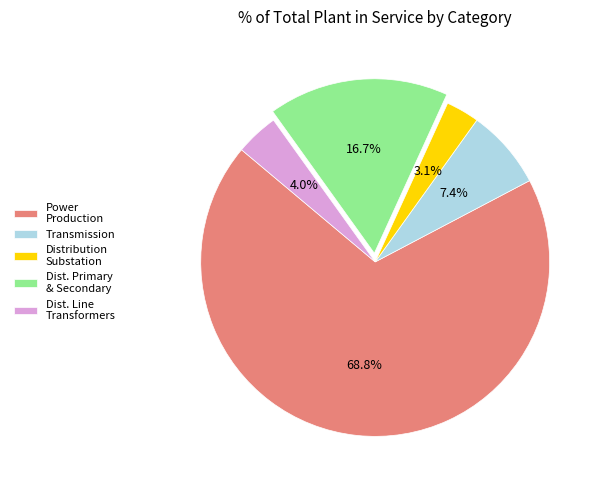

How many slices are in this pie chart?

5